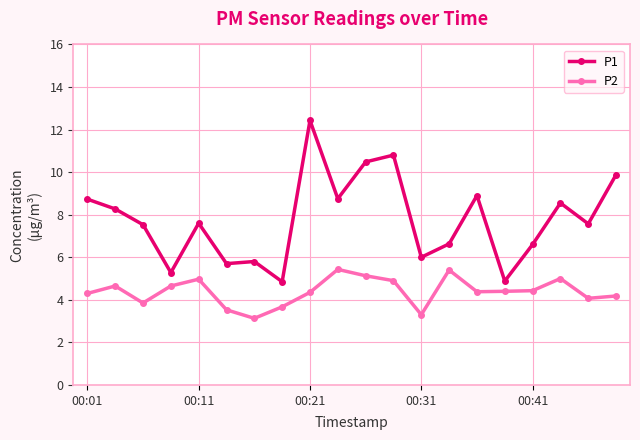

What is the sum of all P2 values?

87.7